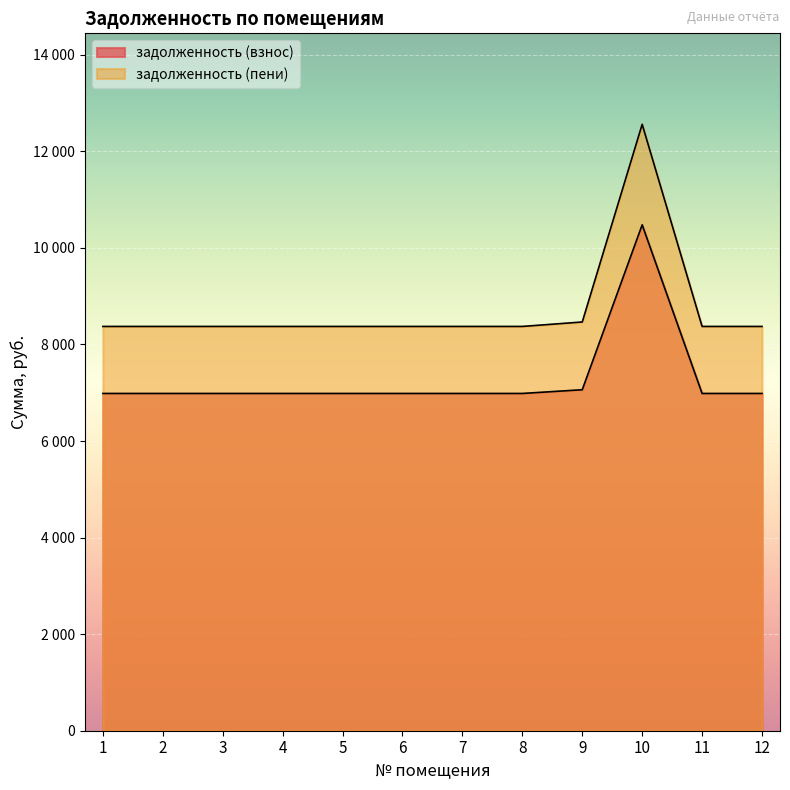

How many lines are shown in the chart?

2